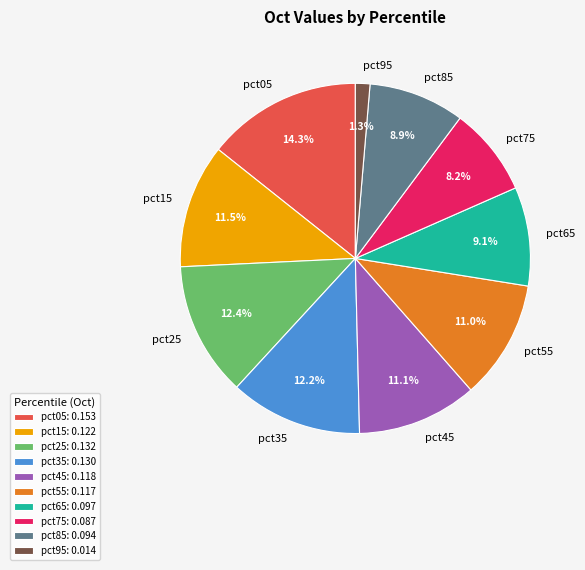

Does pct15 represent more than half of the total?

No